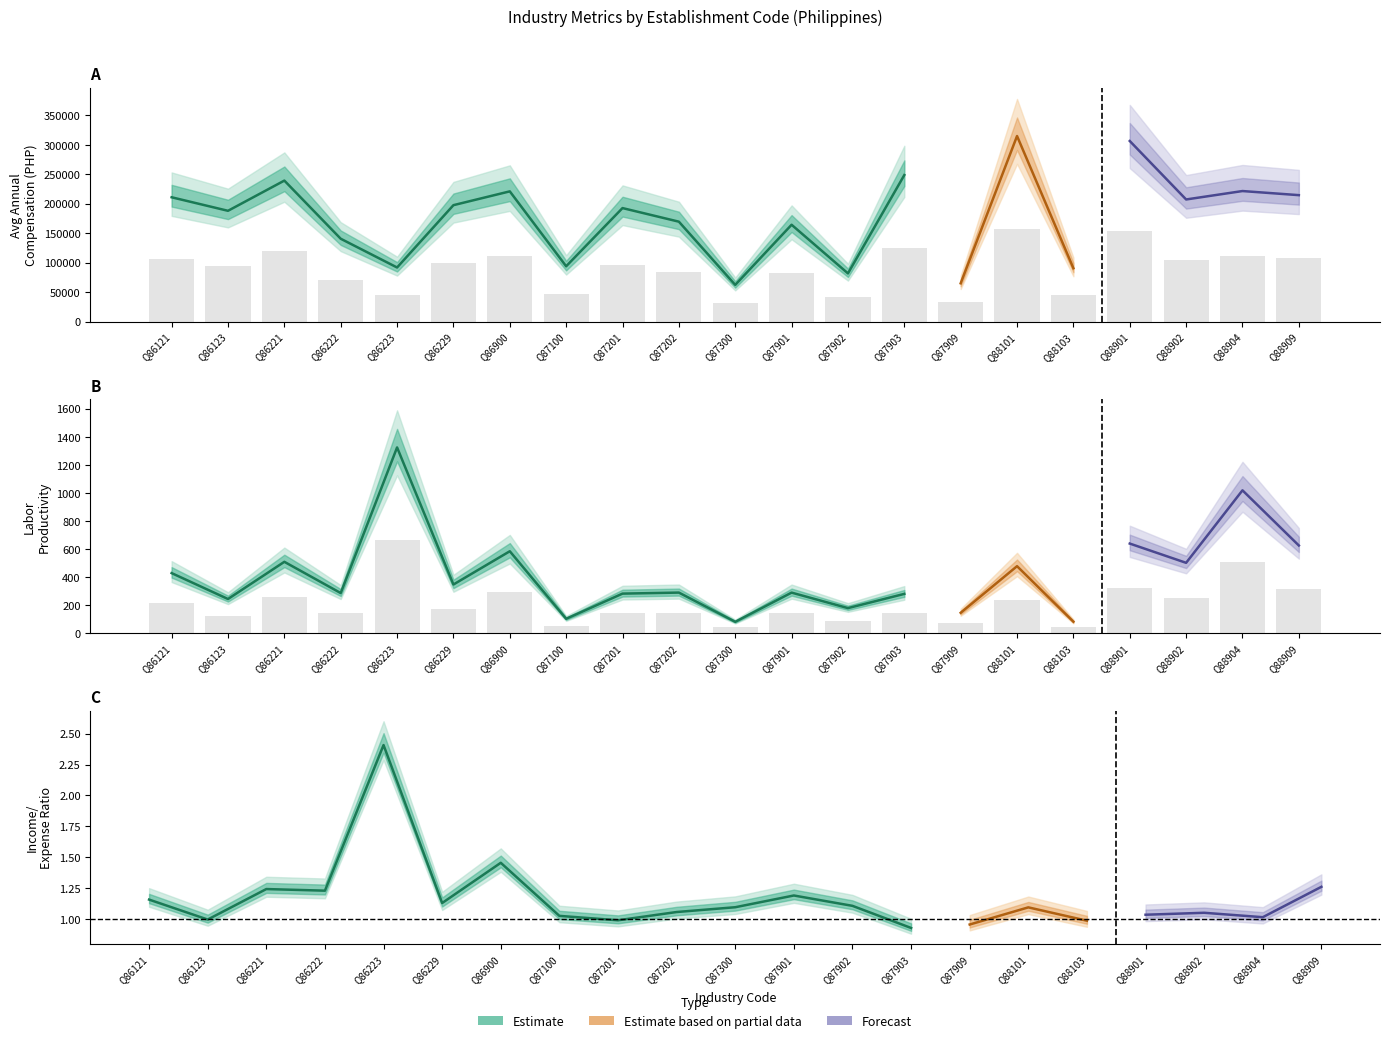

Reading left to right, extract all data points from this chart.

avg_annual_compensation: 105499.0	94010.0	119661.5	70289.5	45873.0	98796.0	110518.5	46913.0	96324.0	84779.0	31097.5	82161.0	40859.5	124369.0	32446.5	157505.5	45219.5	153282.5	103634.0	110784.5	107302.0
labor_productivity: 213.5	121.0	253.8	142.2	661.9	172.8	291.5	50.4	140.3	143.9	39.7	143.8	88.5	139.3	71.8	238.2	40.1	318.9	250.1	508.9	312.0